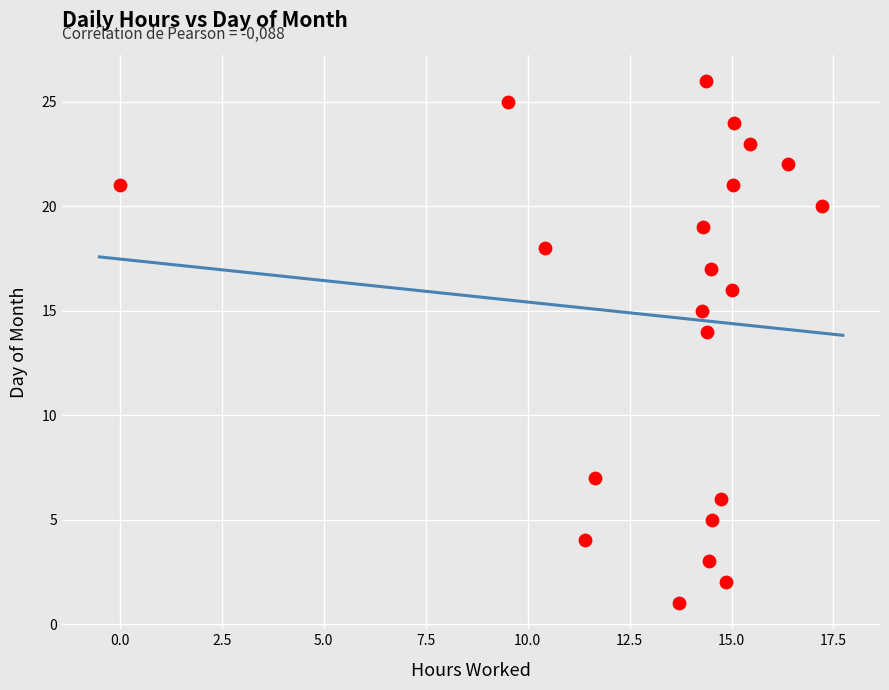

What is the range of Y values (max minus min)?

25